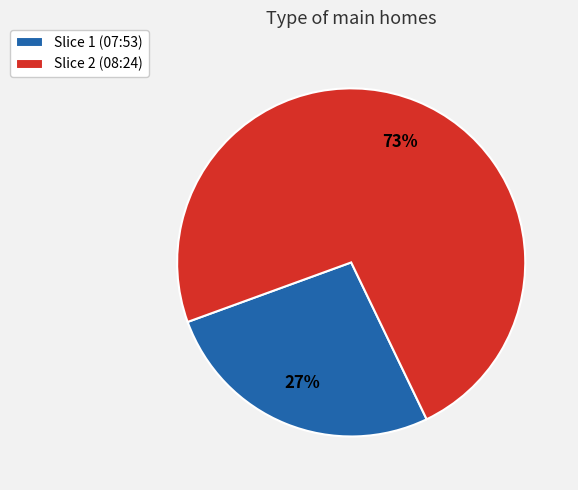

True or false: Slice 2 (08:24) accounts for 64% of the total.

False